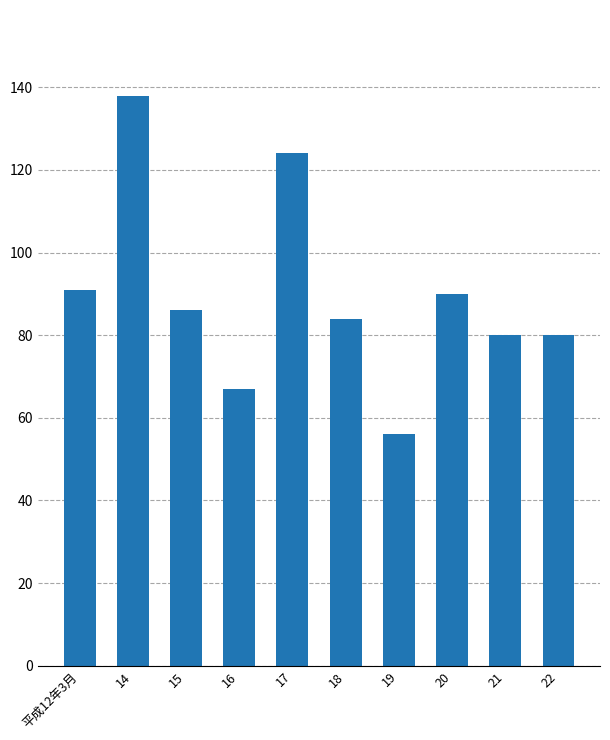

Reading left to right, list all the values displayed in this chart.

91	138	86	67	124	84	56	90	80	80